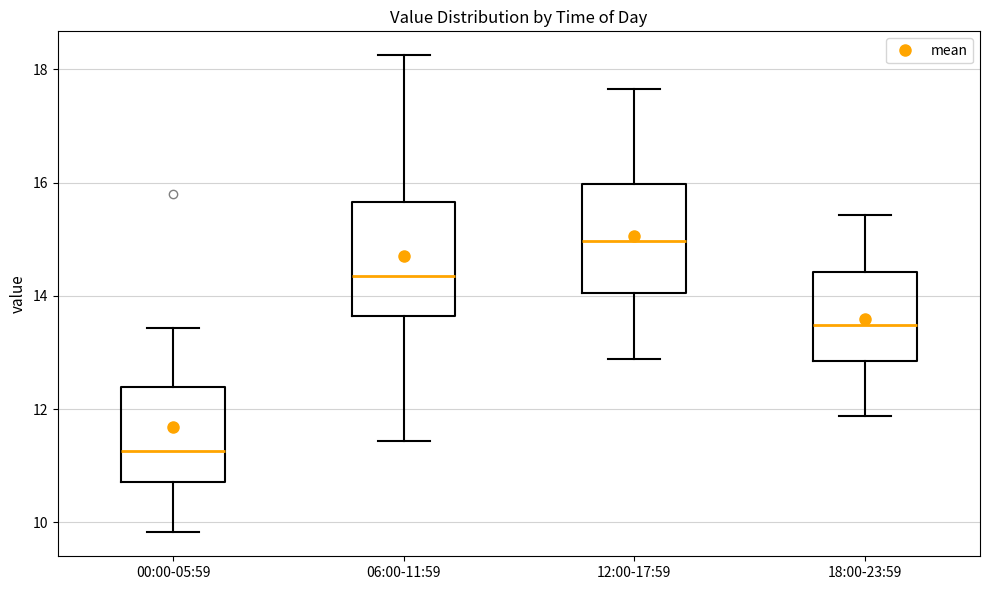

Reading left to right, read every box against the y-axis: the position of its median line, the range the box covers, and the ends of its whiskers. The values are not printed on the chart, so give them approximately, as read against the axis.

00:00-05:59: median 11.2, box 10.8 to 12.4, whiskers 9.8 to 13.4
06:00-11:59: median 14.4, box 13.6 to 15.6, whiskers 11.4 to 18.2
12:00-17:59: median 15.0, box 14.0 to 16.0, whiskers 12.8 to 17.6
18:00-23:59: median 13.4, box 12.8 to 14.4, whiskers 11.8 to 15.4